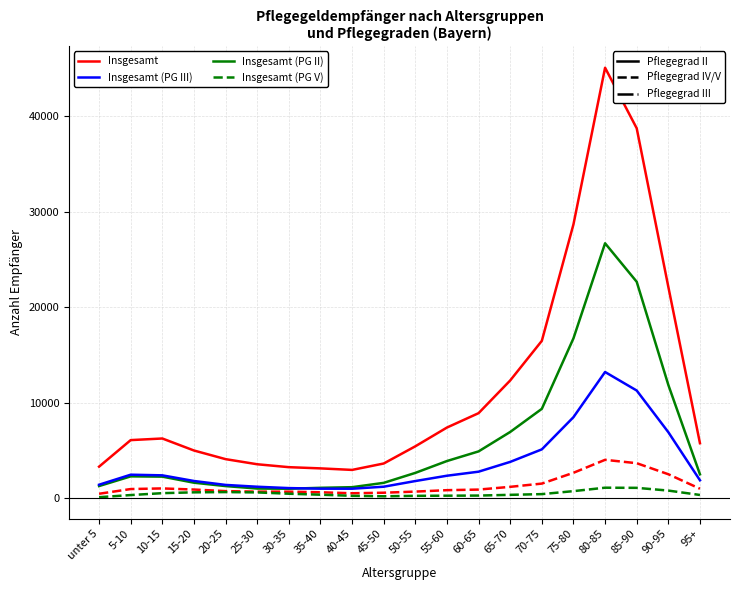

At which category is the sum across all series the highest?

80-85